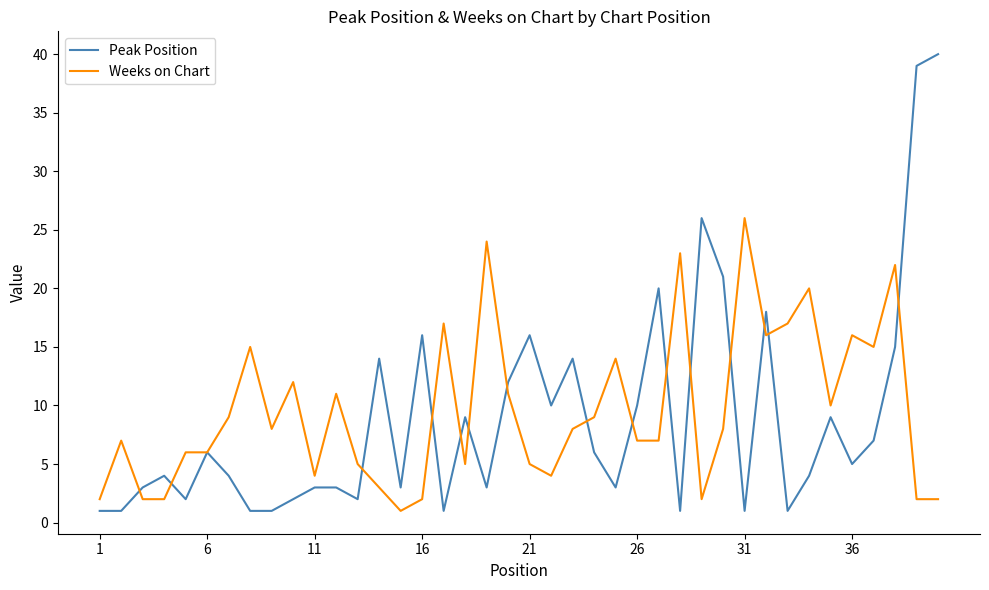

Which series has the largest range (max minus min)?

Peak Position